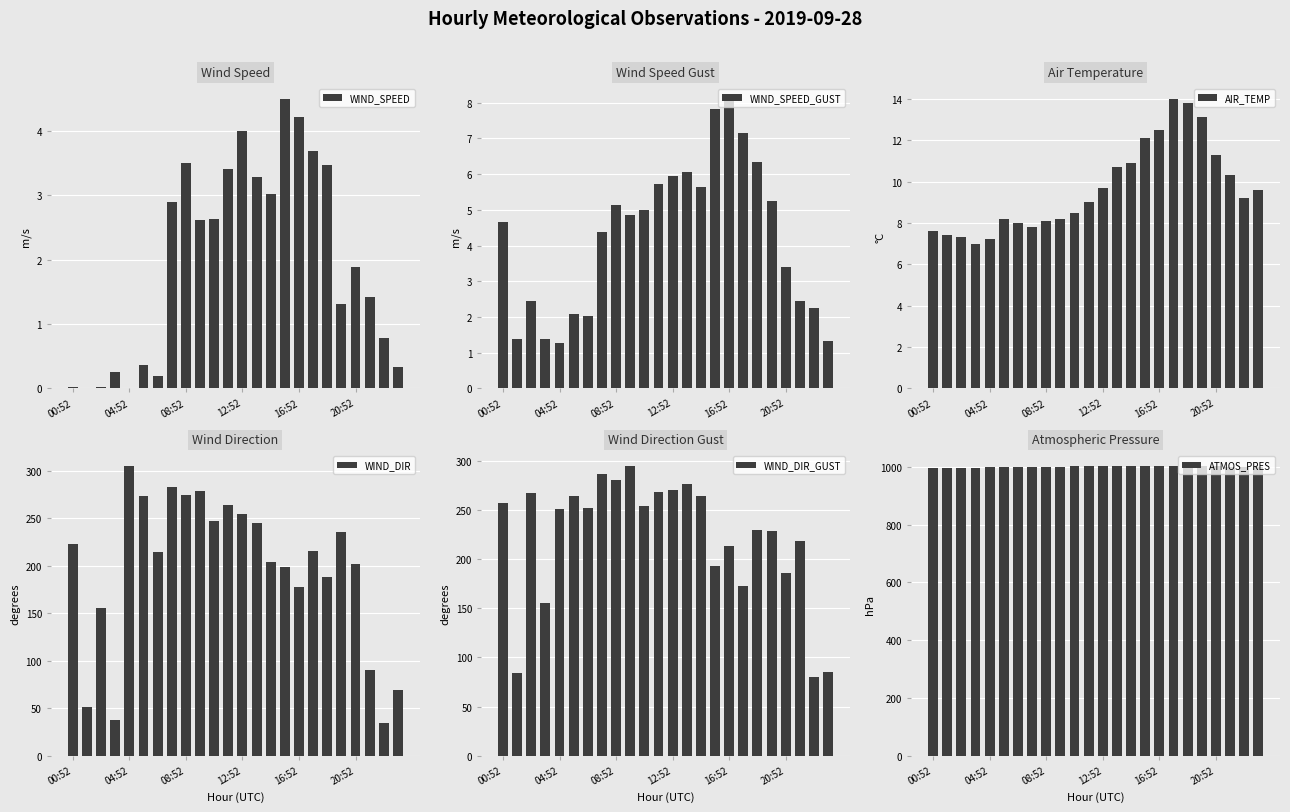

The value of WIND_DIR at 04:52 is 486. True or false?

False